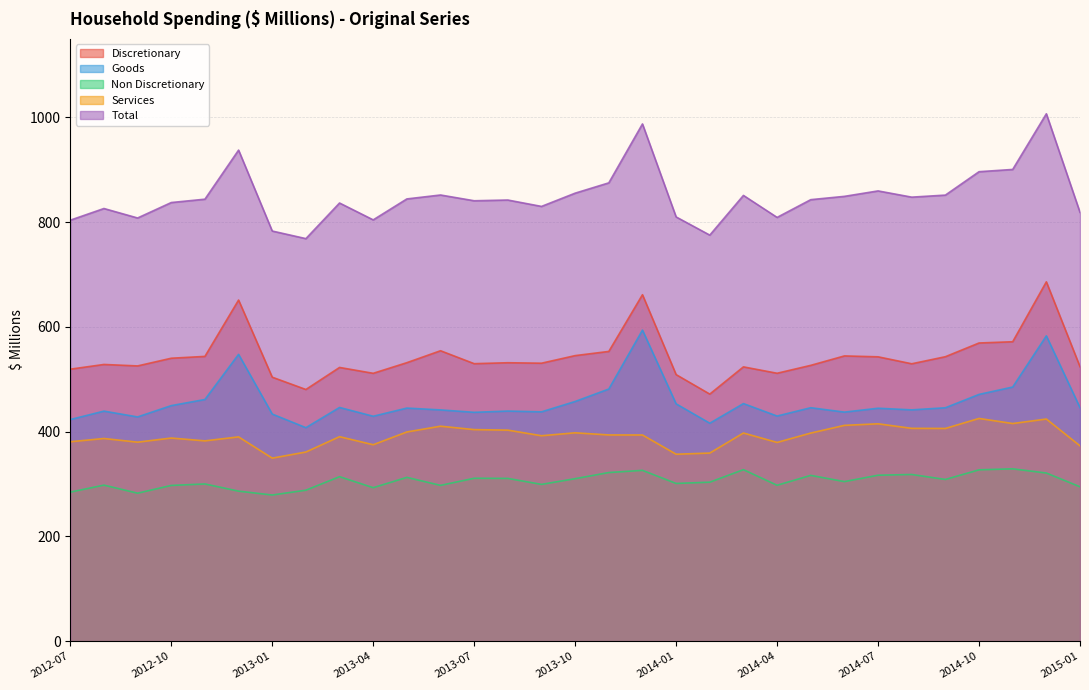

At which label is Discretionary closest to 578?

2014-11